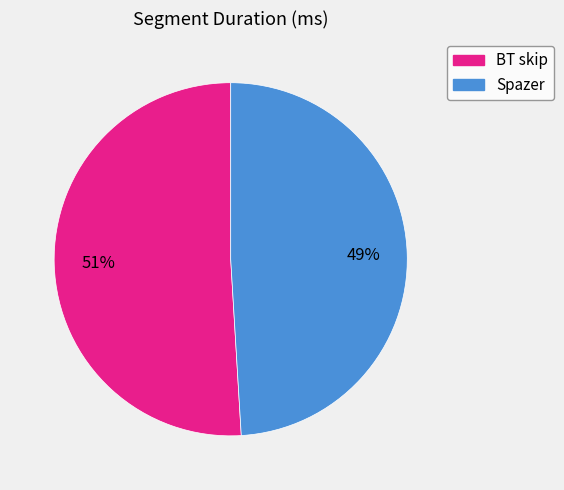

How many slices are in this pie chart?

2